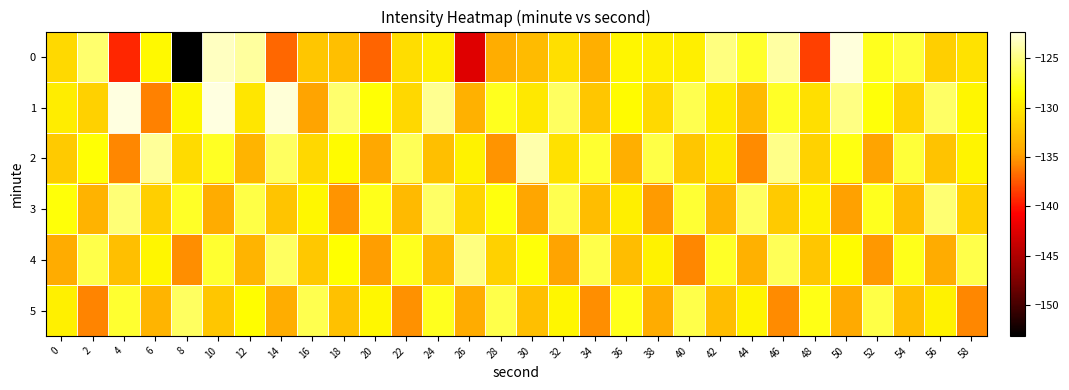

Reading left to right, what are all the values shown in this chart?

0: 0=-131.1	2=-125.5	4=-139.3	6=-128.9	8=-153.1	10=-123.2	12=-124.2	14=-136.9	16=-132.4	18=-132.8	20=-137.0	22=-130.8	24=-129.5	26=-142.5	28=-134.0	30=-133.1	32=-130.6	34=-133.9	36=-129.1	38=-129.5	40=-129.5	42=-125.0	44=-127.3	46=-124.0	48=-138.4	50=-122.4	52=-127.6	54=-126.8	56=-131.7	58=-130.4
1: 0=-129.7	2=-131.6	4=-122.4	6=-136.0	8=-129.0	10=-122.3	12=-130.2	14=-122.6	16=-134.6	18=-125.5	20=-128.3	22=-131.2	24=-124.5	26=-133.8	28=-127.6	30=-130.1	32=-125.9	34=-132.4	36=-128.8	38=-131.1	40=-126.3	42=-129.8	44=-133.2	46=-127.5	48=-130.7	50=-124.9	52=-128.2	54=-131.6	56=-125.8	58=-129.1
2: 0=-132.1	2=-128.4	4=-135.7	6=-124.3	8=-130.9	10=-127.5	12=-133.6	14=-125.8	16=-131.2	18=-128.8	20=-134.4	22=-126.1	24=-132.8	26=-129.3	28=-135.2	30=-123.8	32=-130.5	34=-127.2	36=-133.9	38=-126.6	40=-132.3	42=-129.9	44=-135.6	46=-124.7	48=-131.5	50=-128.1	52=-134.7	54=-126.9	56=-132.6	58=-129.2
3: 0=-128.3	2=-133.7	4=-125.2	6=-131.8	8=-127.4	10=-134.1	12=-126.6	14=-132.5	16=-129.0	18=-135.3	20=-127.8	22=-133.2	24=-125.7	26=-131.4	28=-128.1	30=-134.5	32=-126.3	34=-132.9	36=-129.6	38=-135.0	40=-127.1	42=-133.5	44=-125.9	46=-132.1	48=-129.3	50=-134.8	52=-127.6	54=-133.1	56=-125.4	58=-131.7
4: 0=-134.2	2=-126.5	4=-132.8	6=-129.1	8=-135.5	10=-127.2	12=-133.6	14=-125.9	16=-132.2	18=-128.5	20=-134.9	22=-127.6	24=-133.3	26=-125.0	28=-131.6	30=-128.3	32=-134.7	34=-126.4	36=-133.0	38=-129.3	40=-135.7	42=-127.4	44=-133.8	46=-126.1	48=-132.4	50=-128.7	52=-135.1	54=-127.8	56=-134.2	58=-126.5
5: 0=-129.5	2=-135.9	4=-127.2	6=-133.6	8=-125.9	10=-132.3	12=-128.6	14=-134.0	16=-126.3	18=-132.7	20=-129.0	22=-135.4	24=-127.7	26=-134.1	28=-126.4	30=-132.8	32=-129.1	34=-135.5	36=-127.8	38=-134.2	40=-126.5	42=-132.9	44=-129.2	46=-135.6	48=-127.9	50=-134.3	52=-126.6	54=-133.0	56=-129.3	58=-135.7